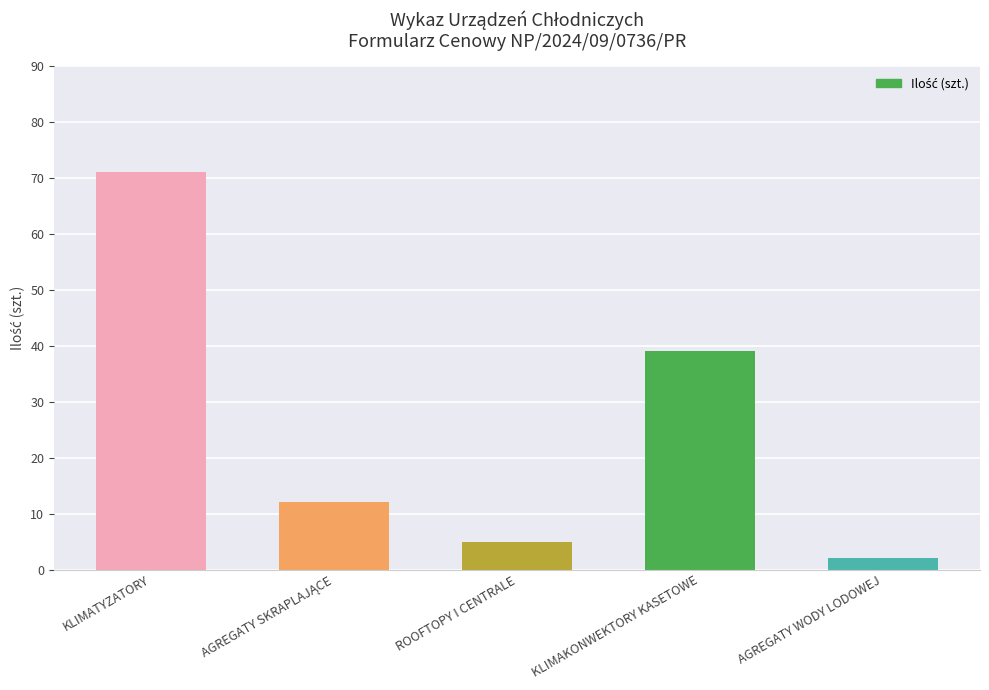

Which has a higher value, AGREGATY WODY LODOWEJ or KLIMATYZATORY?

KLIMATYZATORY